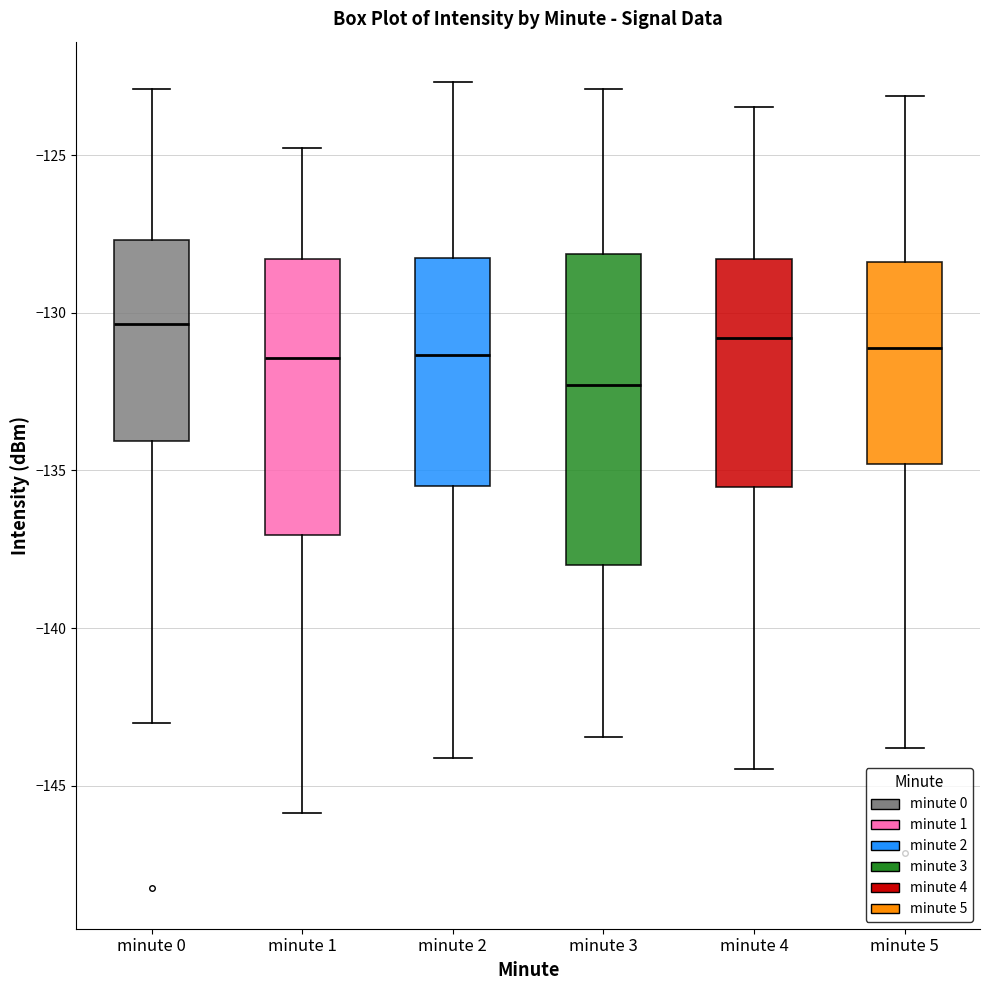

Which box has the lowest median line?

minute 3